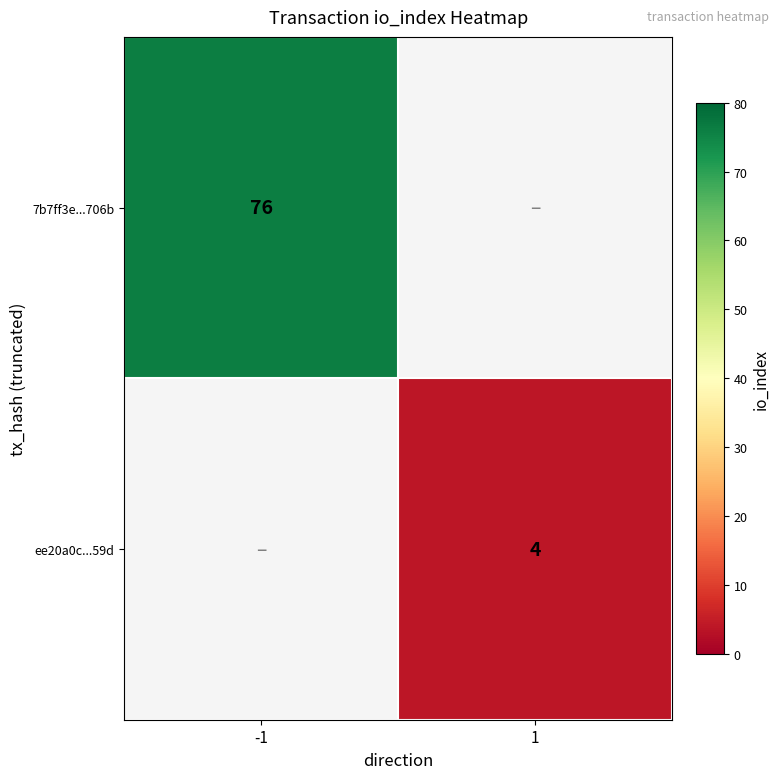

Is the value of ee20a0c...59d at 1 greater than the value of 7b7ff3e...706b at -1?

No